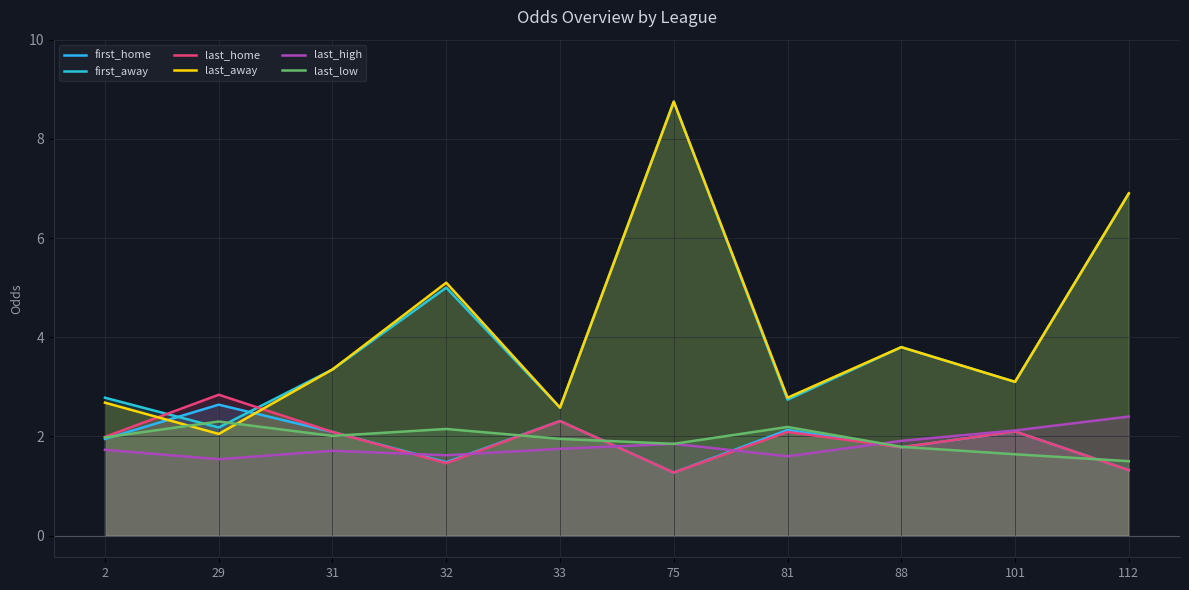

What is the lowest value of the first_away series?

2.2